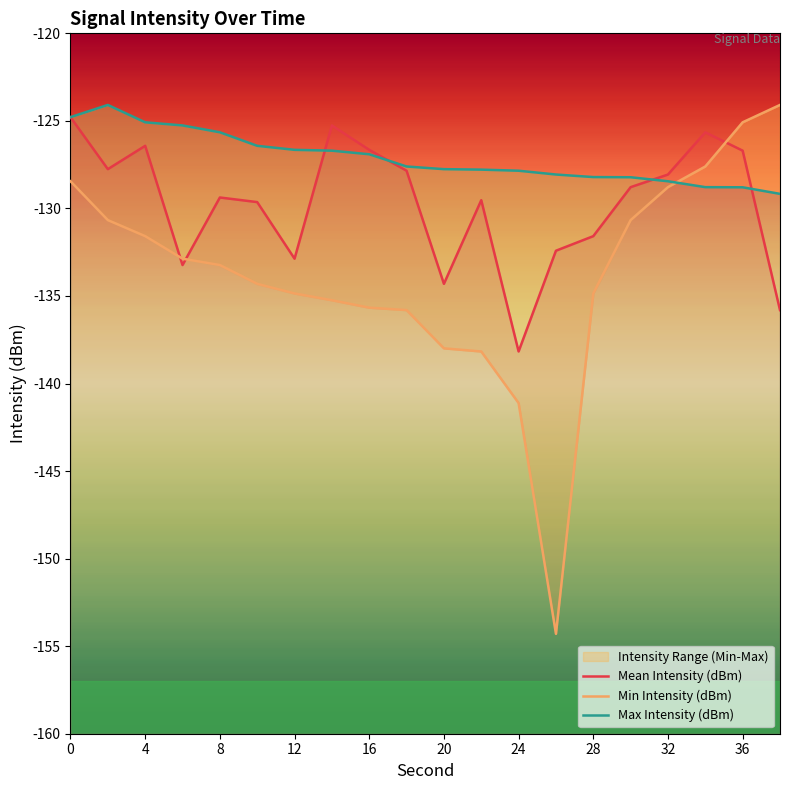

True or false: Min Intensity (dBm) and Mean Intensity (dBm) intersect in this chart.

True